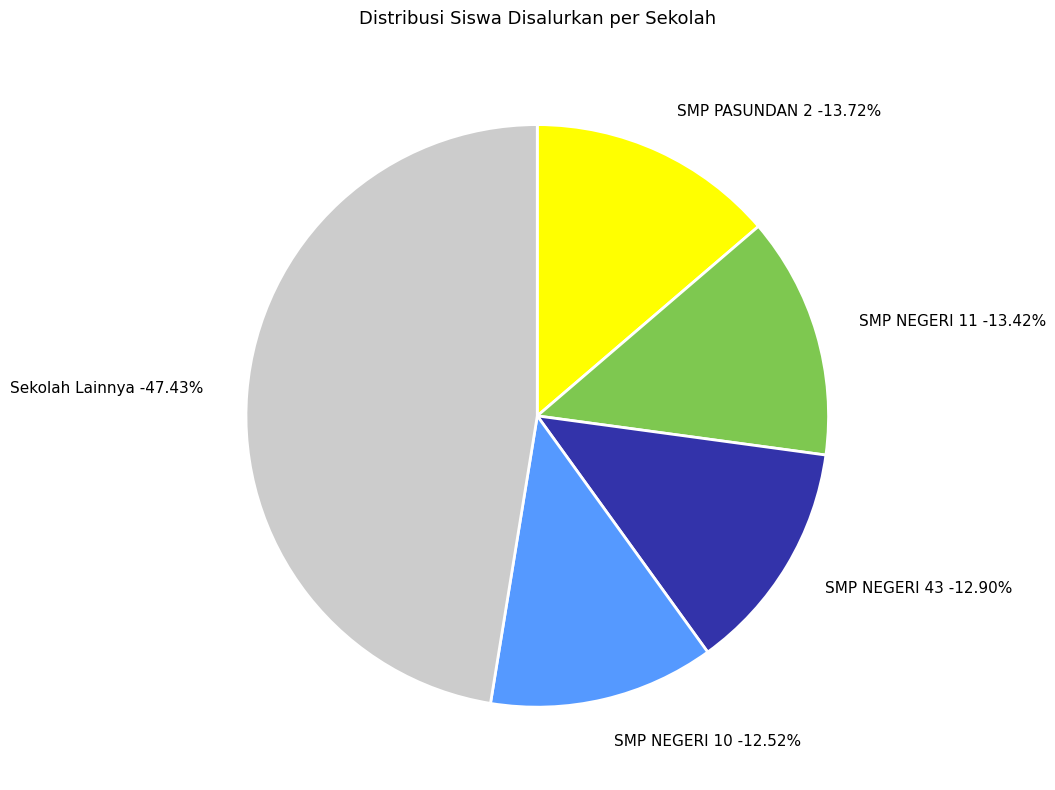

Does SMP NEGERI 3 represent more than half of the total?

No